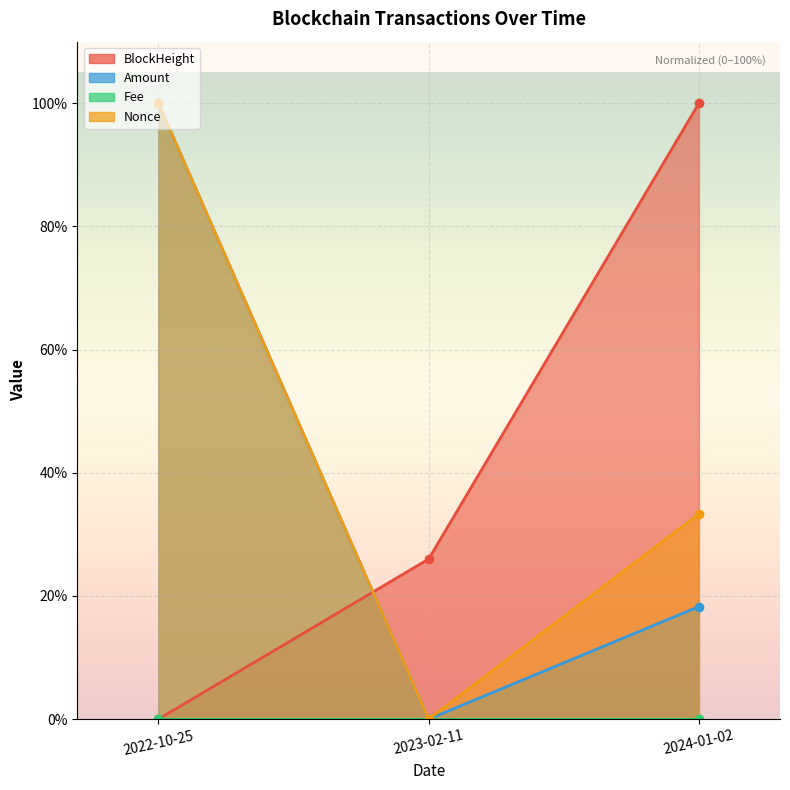

What is the total value across all series at 2022-10-25?

200.0